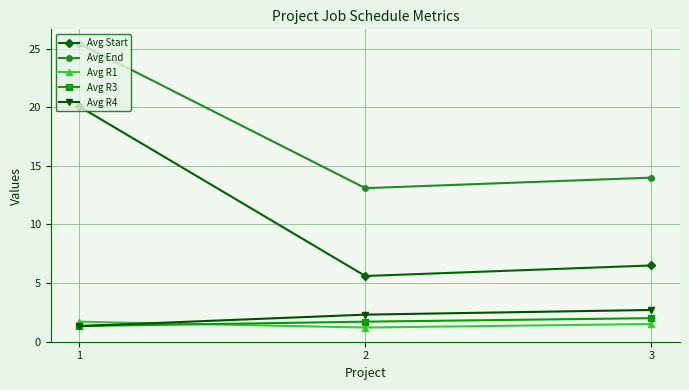

What is the difference between the maximum and minimum values in the Avg R1 series?

0.5